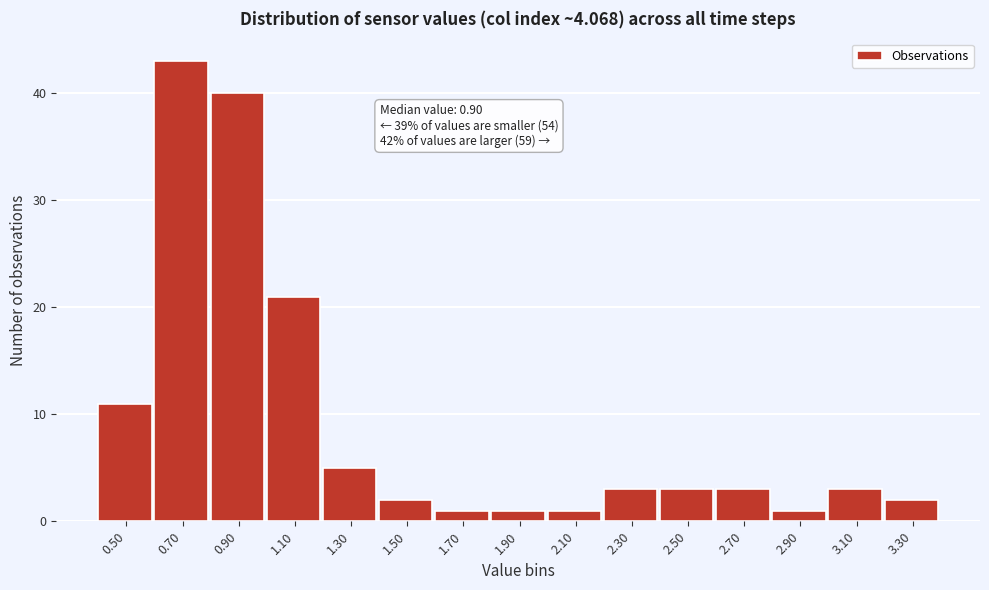

Reading left to right, list all the values displayed in this chart.

0.50=11	0.70=43	0.90=40	1.10=21	1.30=5	1.50=2	1.70=1	1.90=1	2.10=1	2.30=3	2.50=3	2.70=3	2.90=1	3.10=3	3.30=2